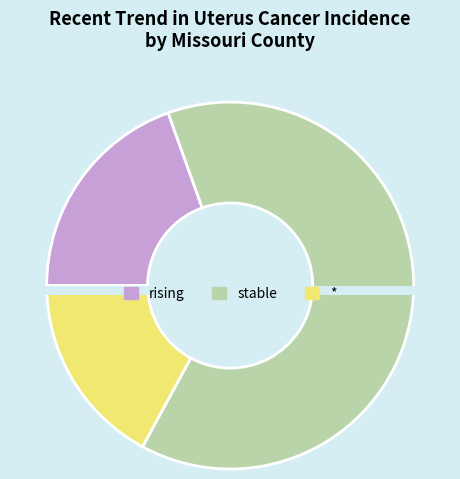

Is it true that rising is 20% of the pie?

True